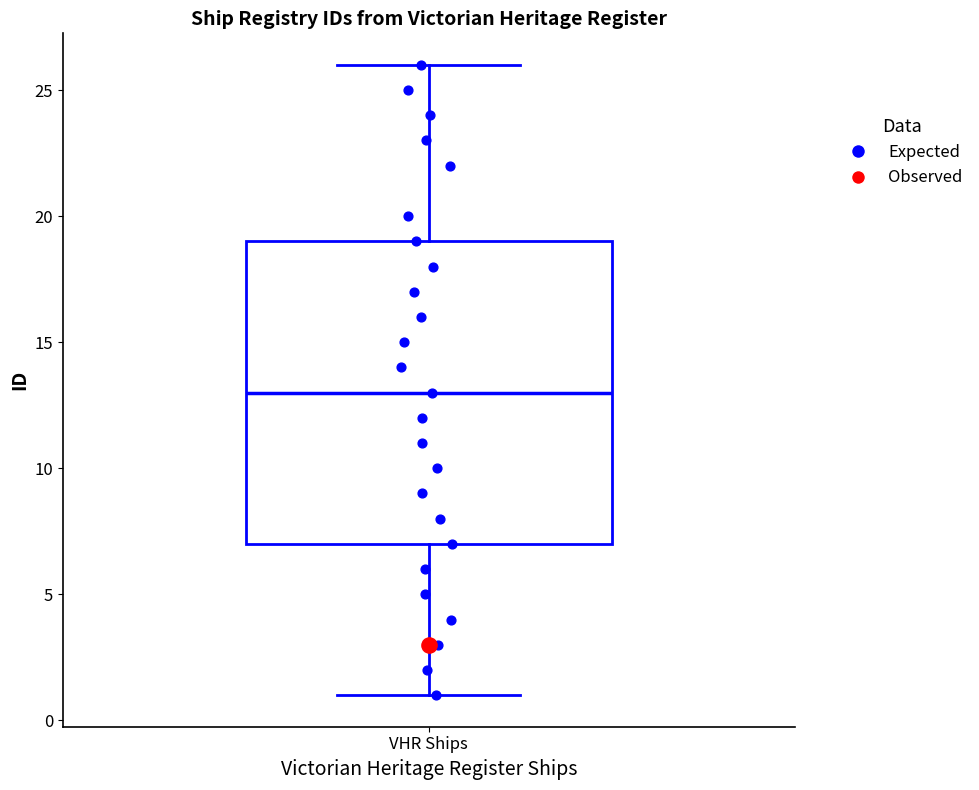

Read this box plot against the y-axis: the position of the median line, the range covered by the box, and the ends of both whiskers. The values are not printed on the chart, so give them approximately, as read against the axis.

median 13, box 7 to 19, whiskers 1 to 26